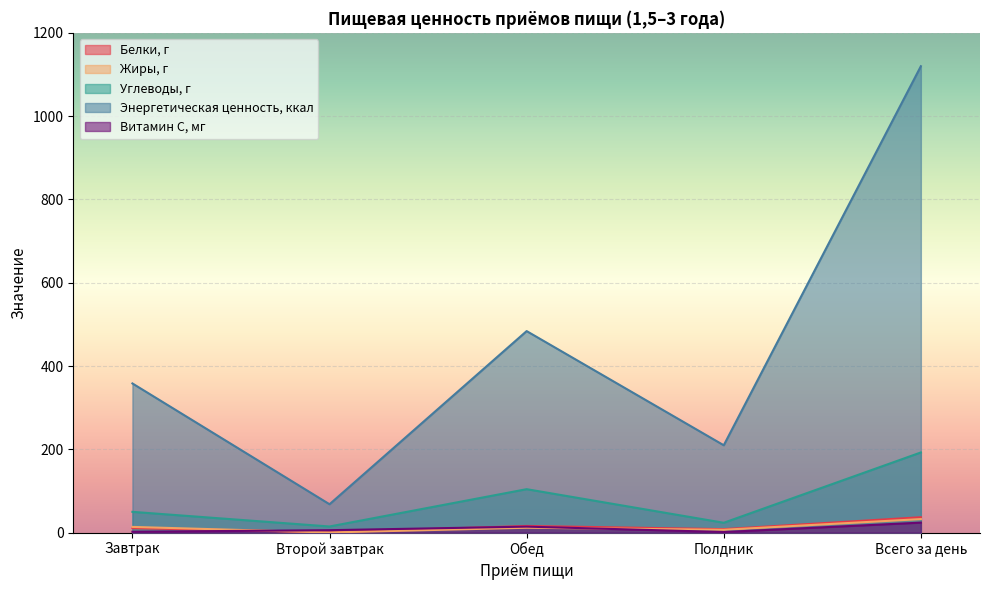

Reading right to left, list all the values displayed in this chart.

Белки, г: Всего за день=37.0	Полдник=8.3	Обед=16.0	Второй завтрак=0.7	Завтрак=10.9
Жиры, г: Всего за день=32.5	Полдник=6.8	Обед=11.7	Второй завтрак=0.3	Завтрак=13.7
Углеводы, г: Всего за день=192.5	Полдник=23.6	Обед=104.3	Второй завтрак=14.7	Завтрак=49.9
Энергетическая ценность, ккал: Всего за день=1119.9	Полдник=209.8	Обед=483.9	Второй завтрак=68.1	Завтрак=358.2
Витамин С, мг: Всего за день=24.0	Полдник=1.4	Обед=14.4	Второй завтрак=5.8	Завтрак=2.1